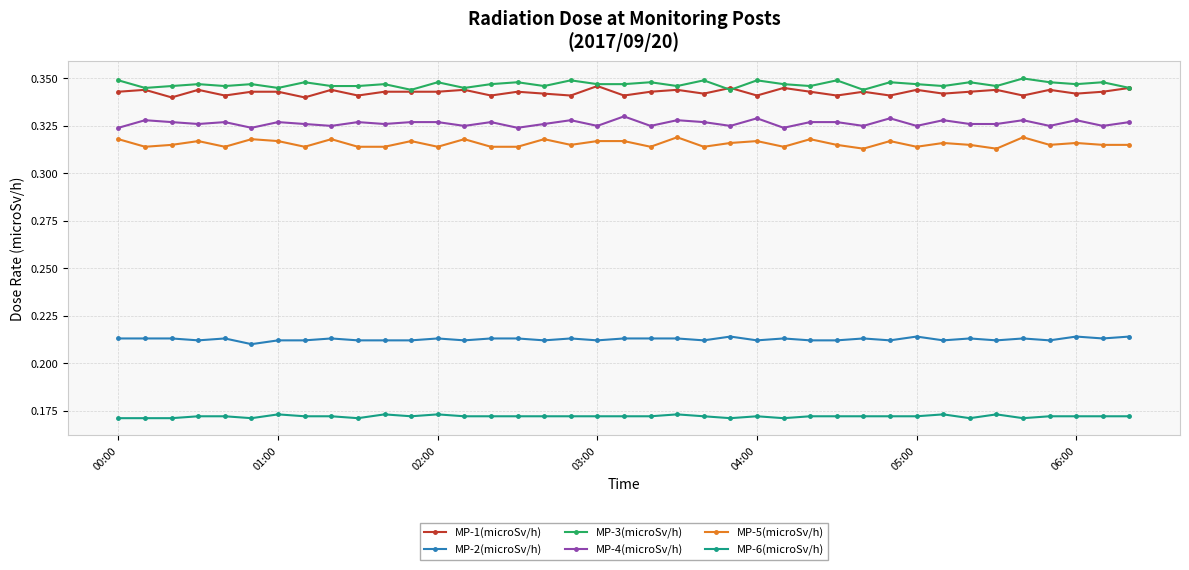

True or false: MP-3(microSv/h) and MP-2(microSv/h) cross at least once.

False